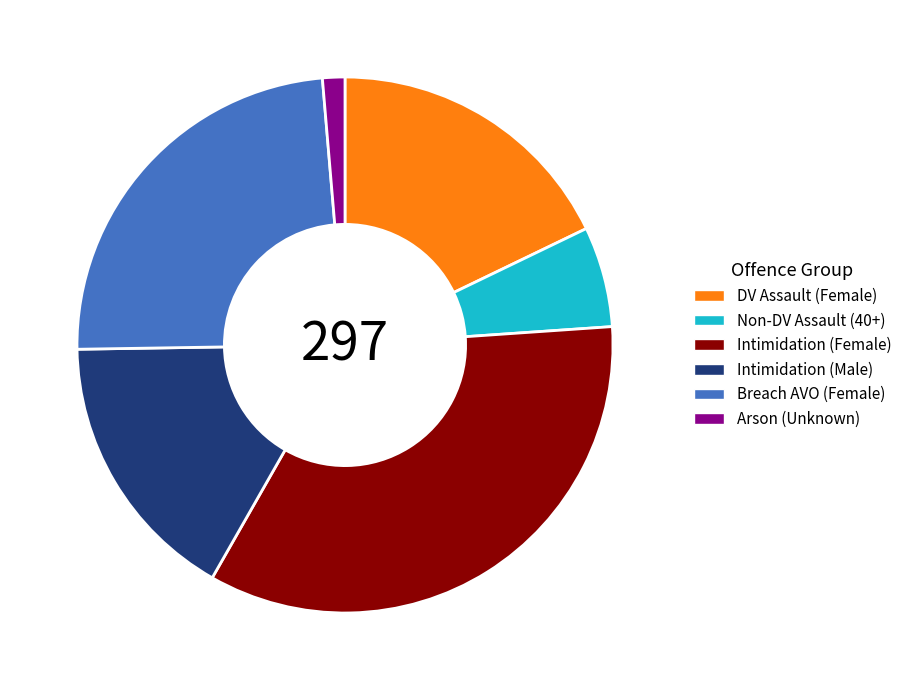

Is there a majority slice in this chart?

No